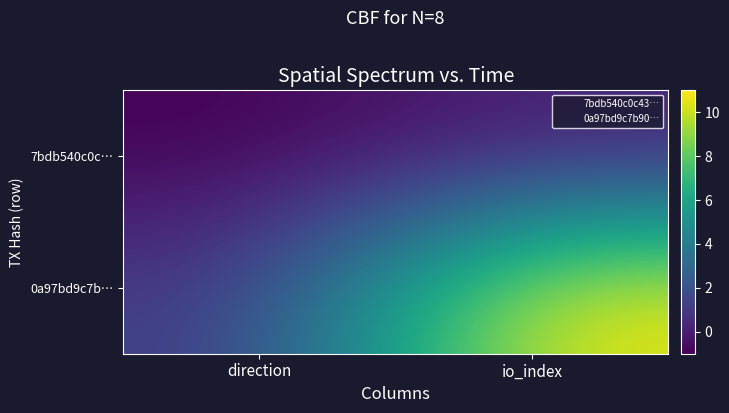

Reading left to right, what are all the values shown in this chart?

7bdb540c0c…: direction=-1	io_index=0
0a97bd9c7b…: direction=1	io_index=11